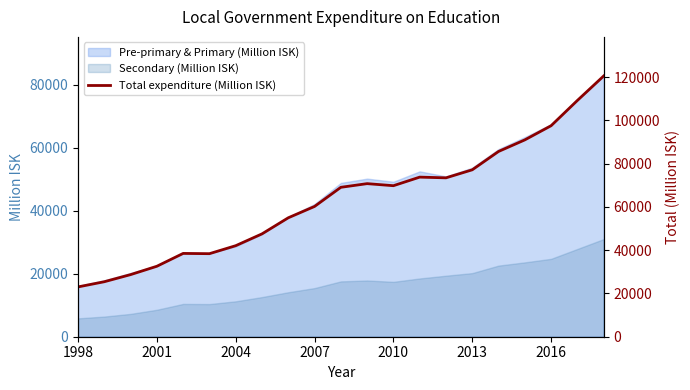

True or false: Pre-primary & Primary (Million ISK) has a value of 12500 at 2004.

False